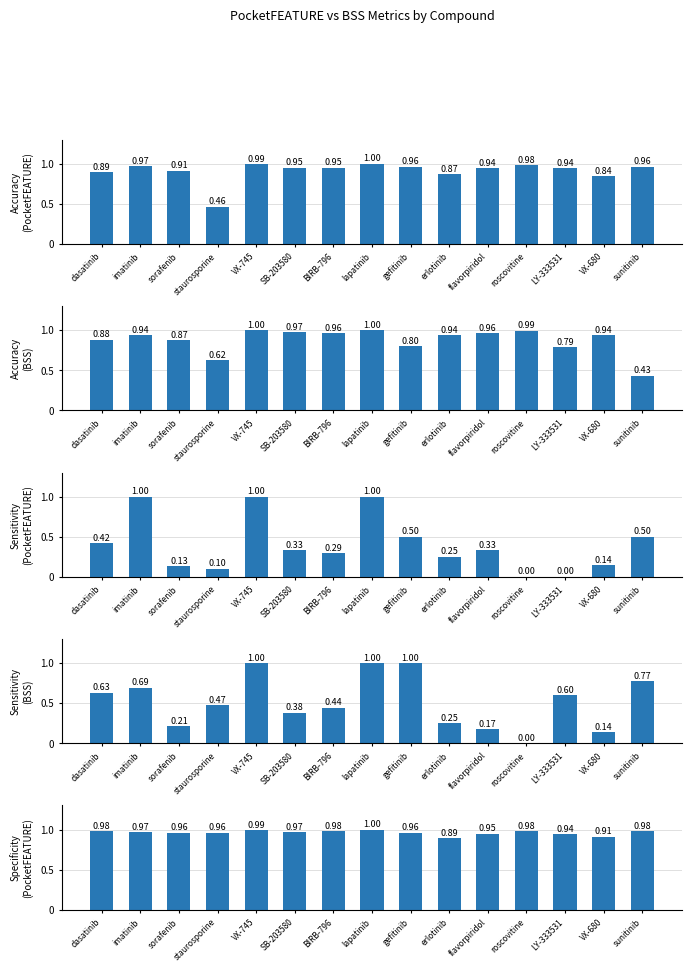

The value of Specificity (PocketFEATURE) at gefitinib is 0.3. True or false?

False